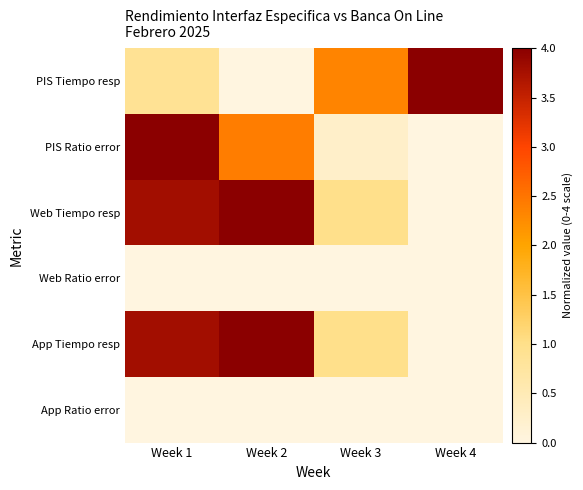

Which label corresponds to the largest value in the chart?

Week 4